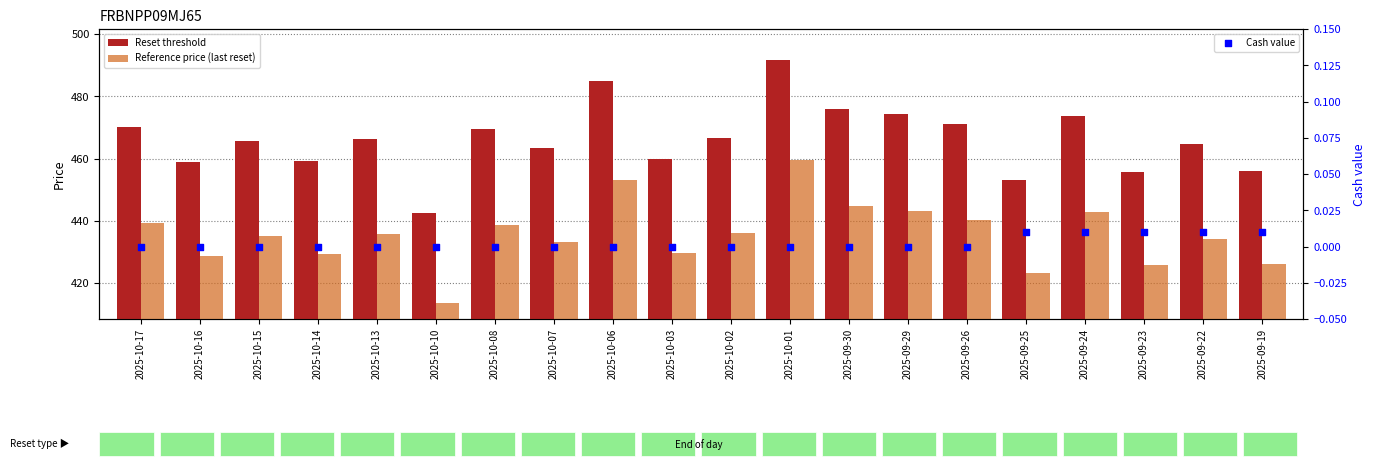

Which series reaches the maximum Y coordinate?

Reset threshold